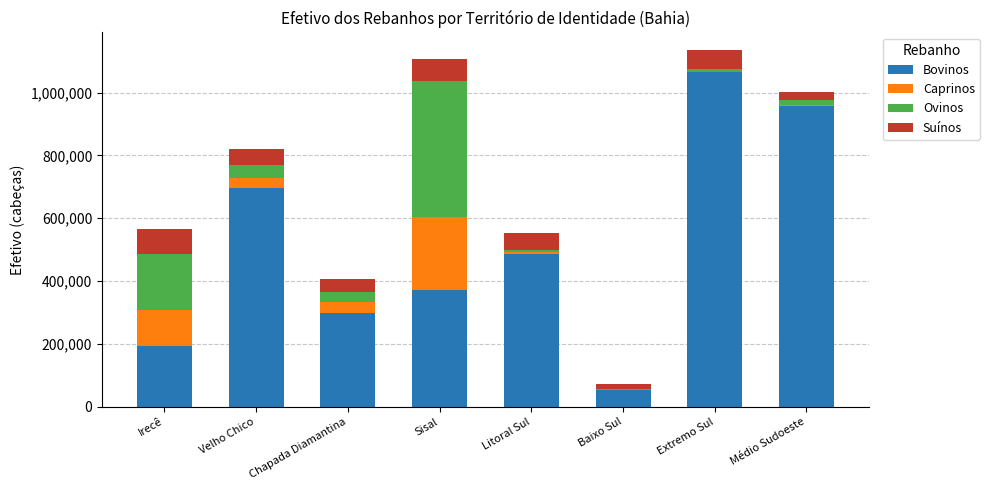

Are the bars grouped side by side (vs. stacked)?

No